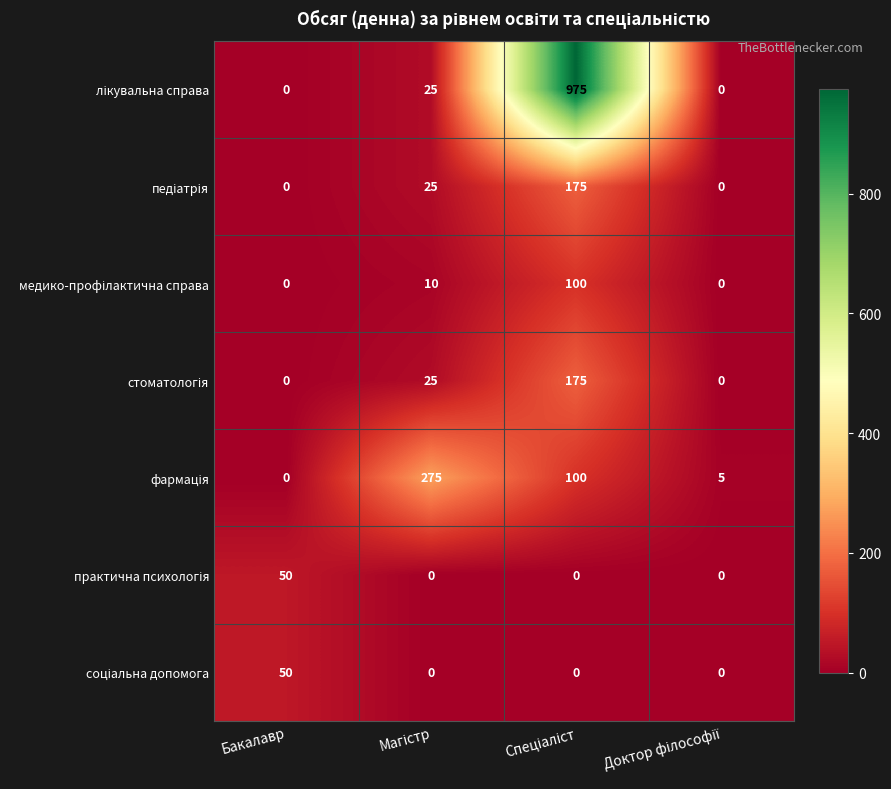

What is the difference between the highest and lowest values at Бакалавр?

50